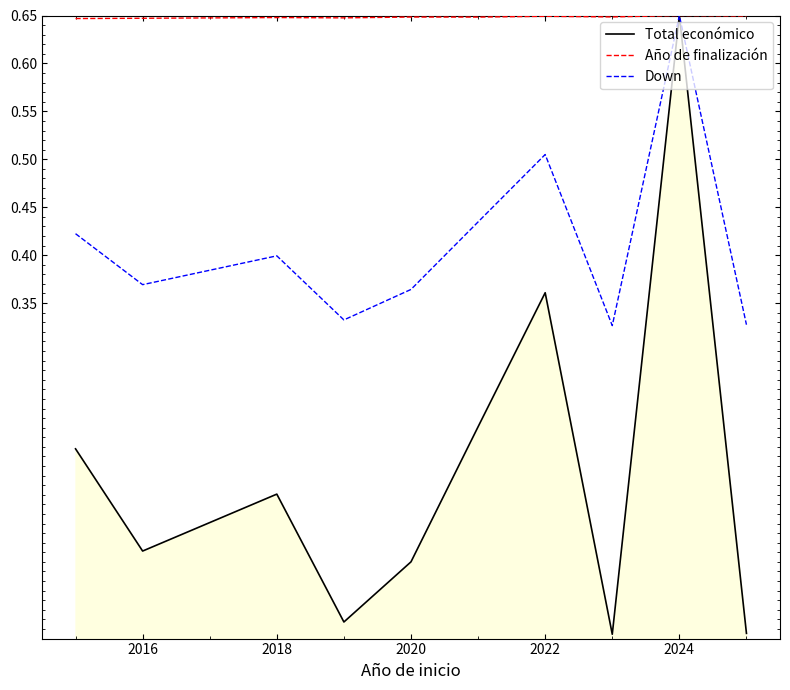

List the series in order of their overall mean, highest first.

Año de finalización, Down, Total económico